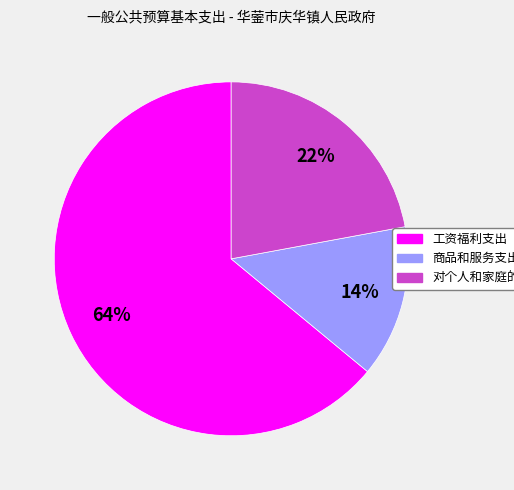

Do 工资福利支出 and 商品和服务支出 together represent more than half of the pie?

Yes